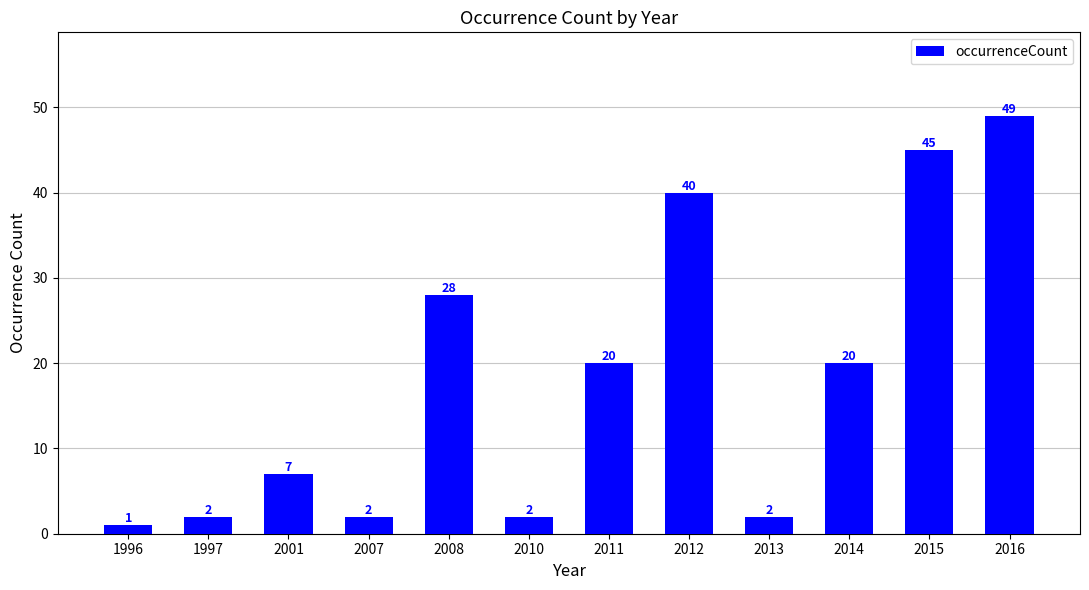

What is the value of the 3rd bar from the left?

7